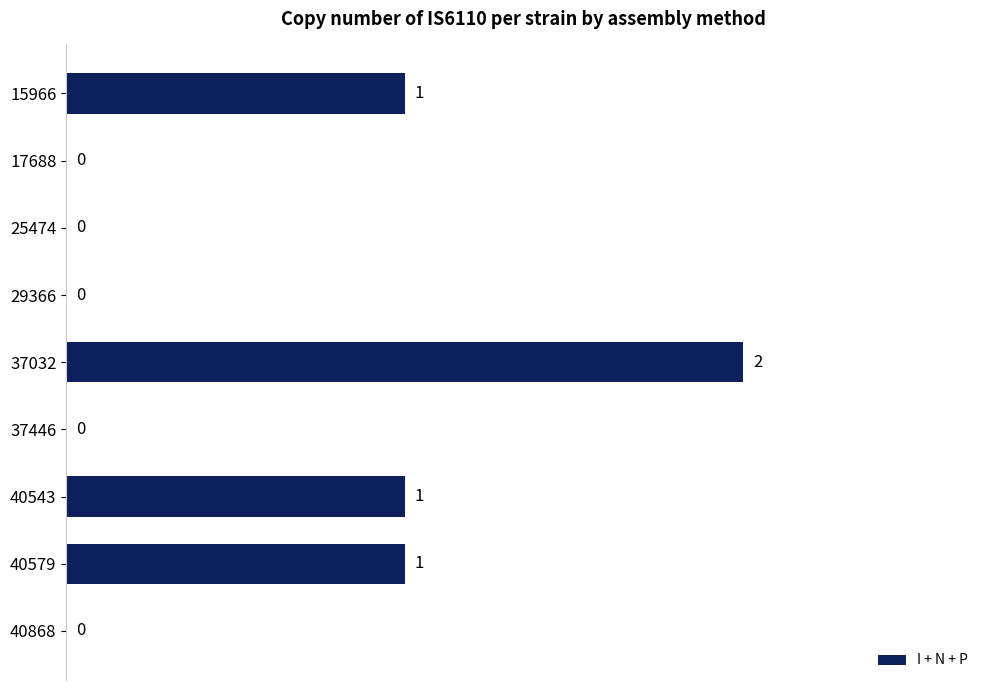

The chart shows a value of 1 at 17688. True or false?

False